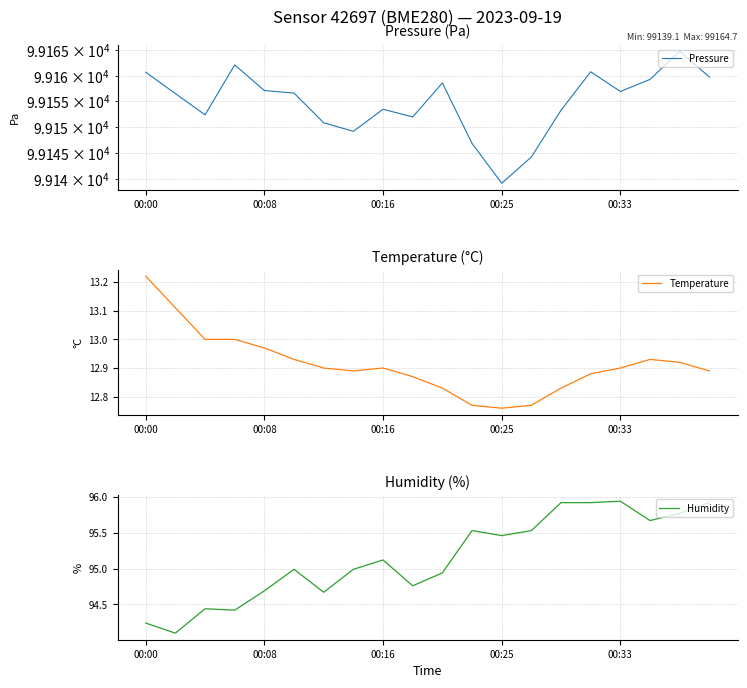

At 00:08, list the series in order from largest to smallest.

Pressure, Humidity, Temperature